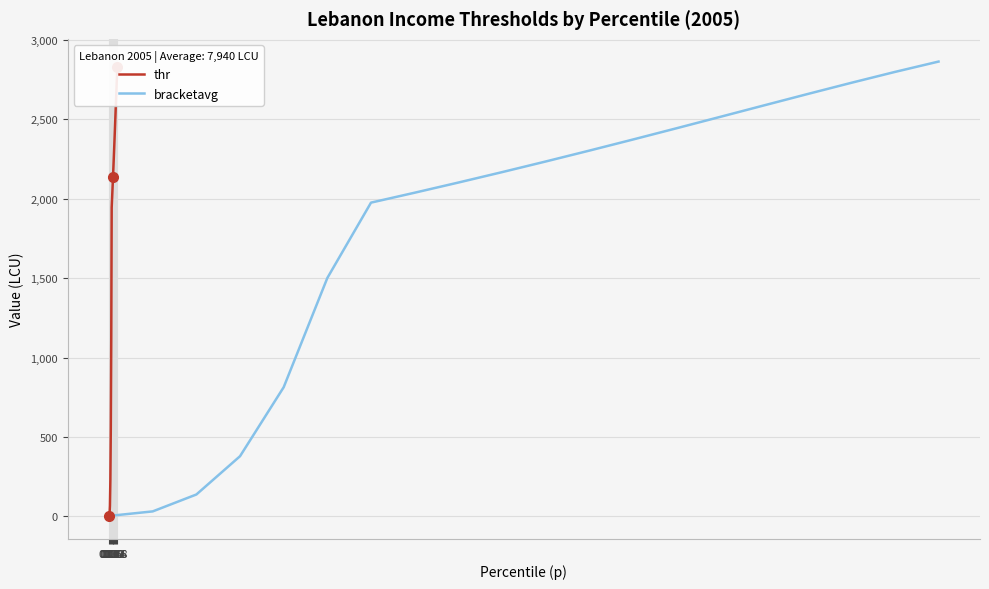

What is the maximum value shown in the chart?

2864.5